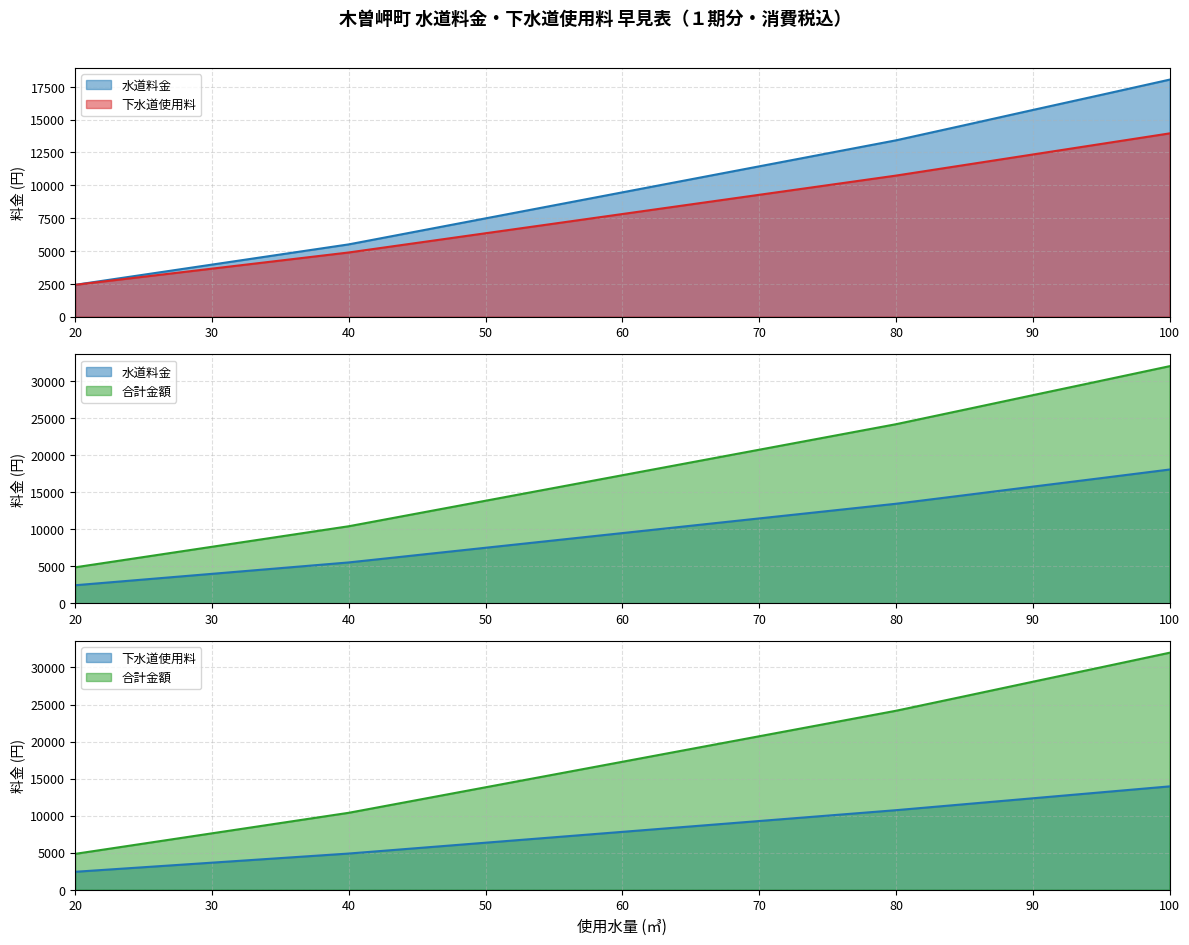

Reading left to right, transcribe all the data shown in this chart.

水道料金: 2420	3190	3960	4730	5500	6490	7480	8470	9460	10450	11440	12430	13420	14570	15730	16880	18040
下水道使用料: 2420	3036	3652	4268	4884	5615	6347	7078	7810	8542	9273	10004	10736	11539	12342	13145	13948
合計金額: 4840	6226	7612	8998	10384	12105	13827	15548	17270	18992	20713	22434	24156	26109	28072	30025	31988